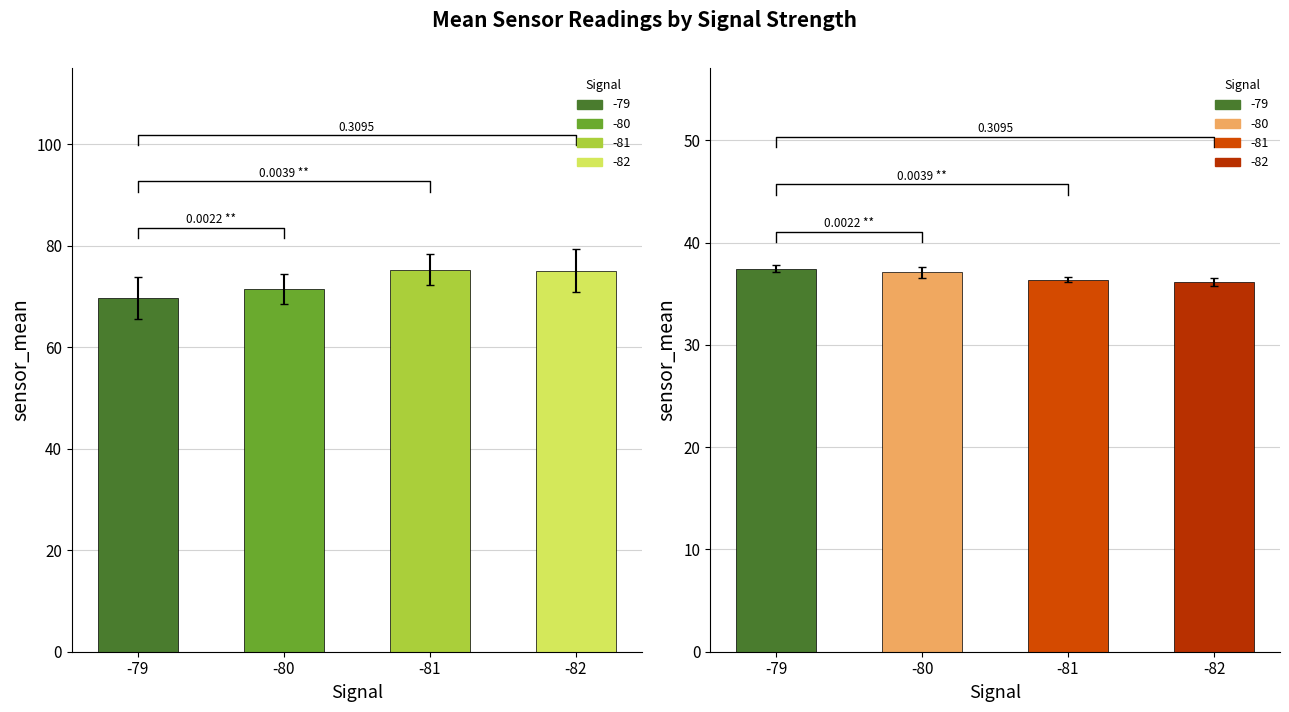

What is the minimum value shown in the chart?

36.1